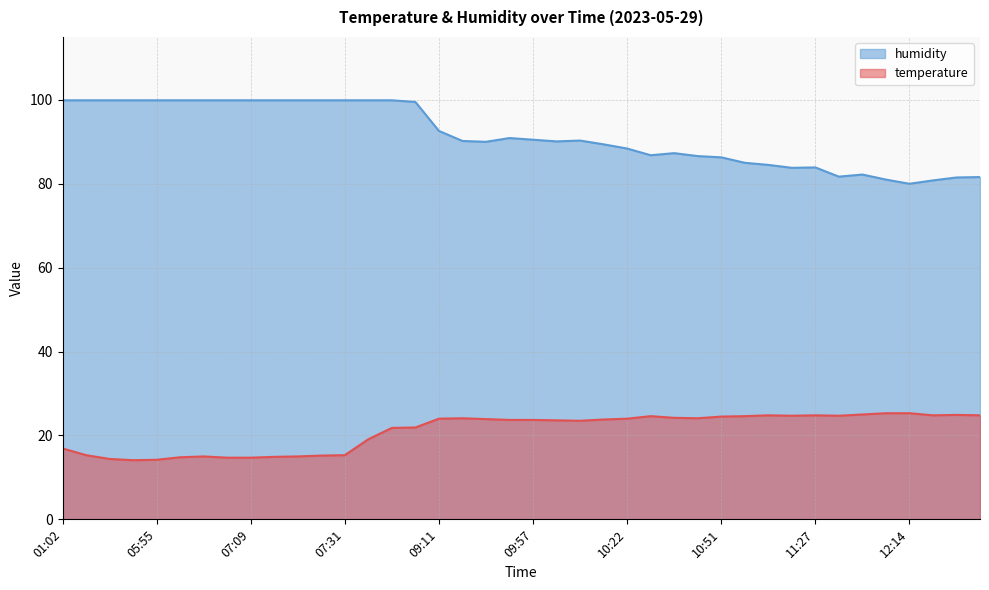

At which label is temperature closest to 19?

08:08